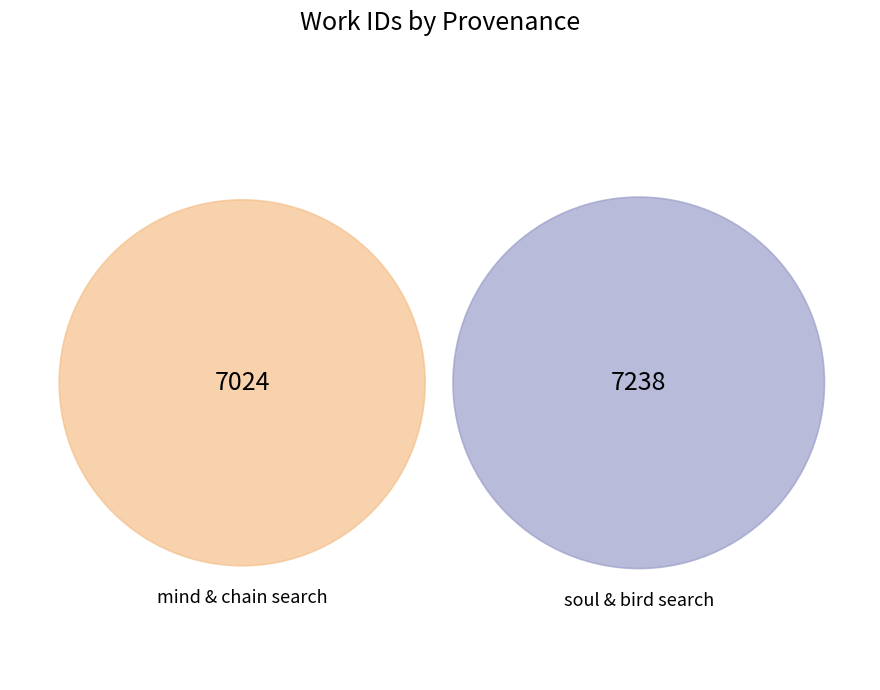

Rank the categories by value from lowest to highest.

Searching "mind" and "chain" in HDIS, Searching "soul" and "bird" in HDIS